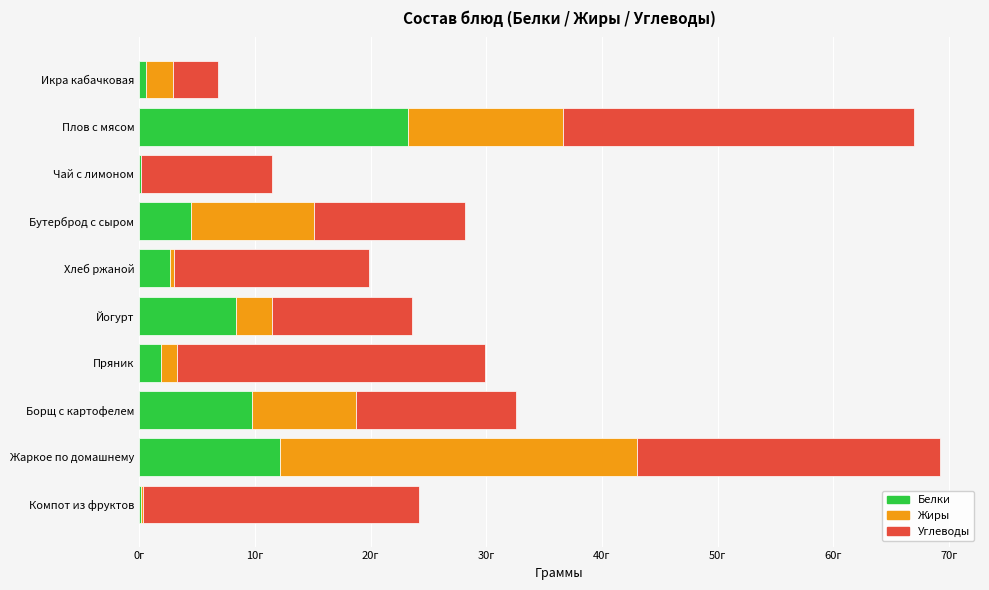

What is the difference between the second highest and minimum values in the Белки series?

12.1